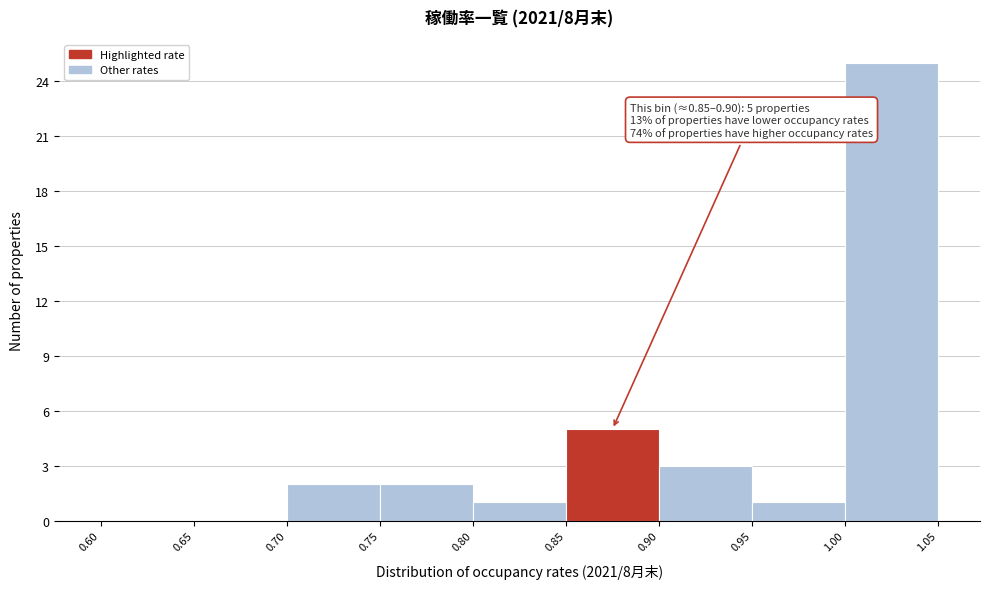

Which range on the x-axis has the tallest bar?

1.00 to 1.05